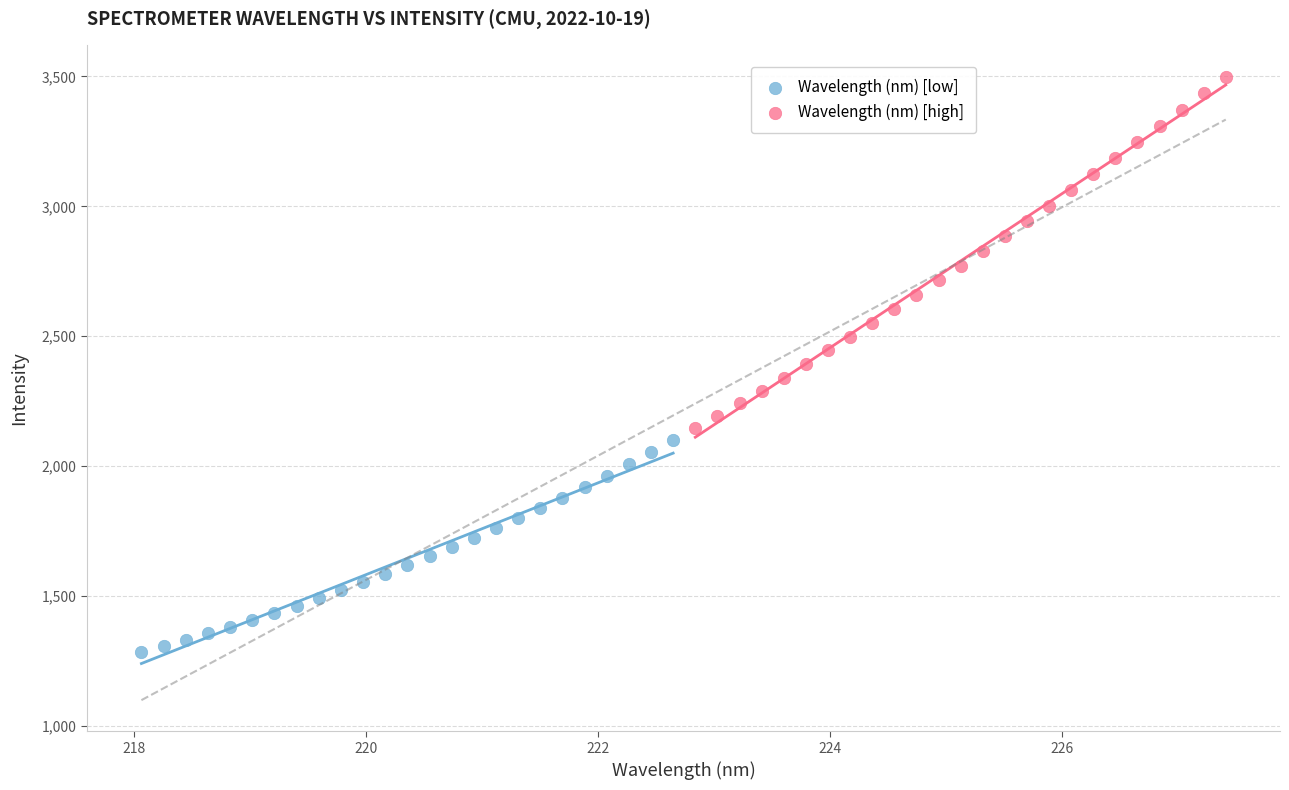

Which series contains the highest Y value?

Wavelength (nm) [high]